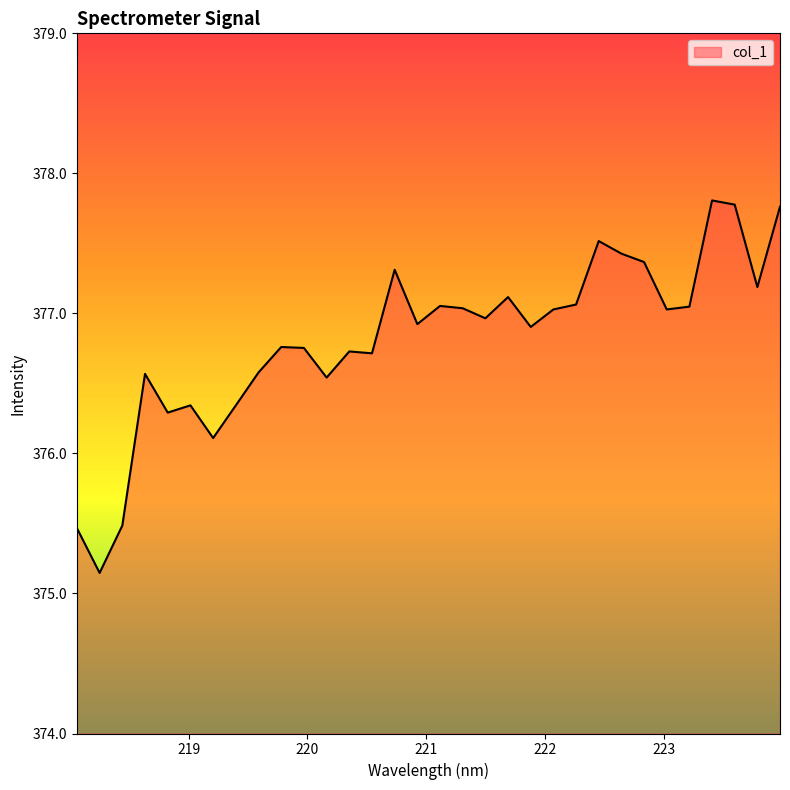

What is the difference between the maximum and minimum values?

2.7